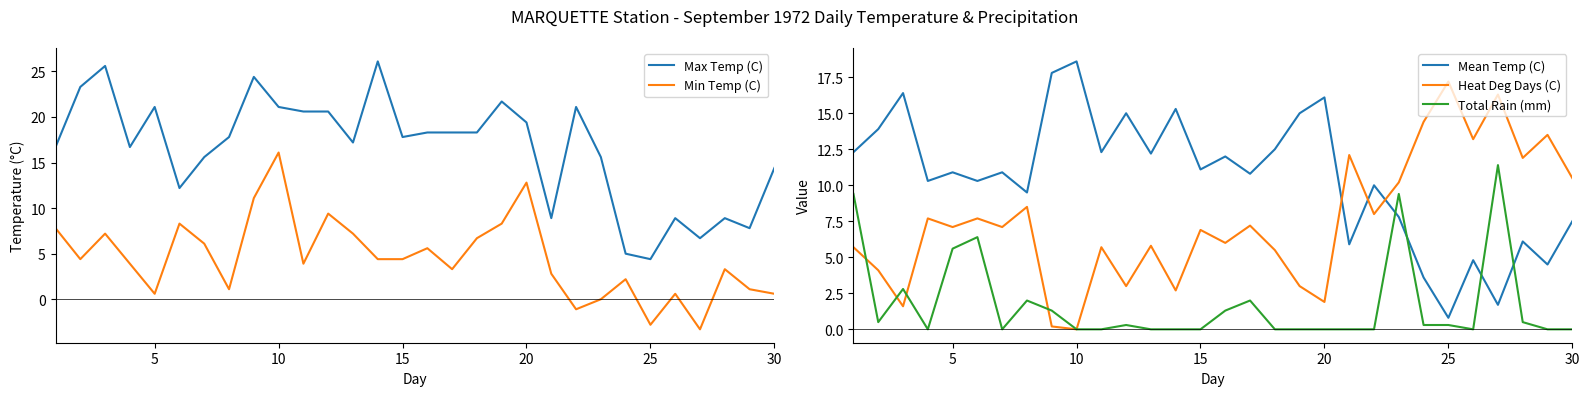

Reading right to left, list all the values displayed in this chart.

Max Temp (C): 14.4	7.8	8.9	6.7	8.9	4.4	5.0	15.6	21.1	8.9	19.4	21.7	18.3	18.3	18.3	17.8	26.1	17.2	20.6	20.6	21.1	24.4	17.8	15.6	12.2	21.1	16.7	25.6	23.3	16.7
Min Temp (C): 0.6	1.1	3.3	-3.3	0.6	-2.8	2.2	0.0	-1.1	2.8	12.8	8.3	6.7	3.3	5.6	4.4	4.4	7.2	9.4	3.9	16.1	11.1	1.1	6.1	8.3	0.6	3.9	7.2	4.4	7.8
Mean Temp (C): 7.5	4.5	6.1	1.7	4.8	0.8	3.6	7.8	10.0	5.9	16.1	15.0	12.5	10.8	12.0	11.1	15.3	12.2	15.0	12.3	18.6	17.8	9.5	10.9	10.3	10.9	10.3	16.4	13.9	12.3
Heat Deg Days (C): 10.5	13.5	11.9	16.3	13.2	17.2	14.4	10.2	8.0	12.1	1.9	3.0	5.5	7.2	6.0	6.9	2.7	5.8	3.0	5.7	0.0	0.2	8.5	7.1	7.7	7.1	7.7	1.6	4.1	5.7
Total Rain (mm): 0.0	0.0	0.5	11.4	0.0	0.3	0.3	9.4	0.0	0.0	0.0	0.0	0.0	2.0	1.3	0.0	0.0	0.0	0.3	0.0	0.0	1.3	2.0	0.0	6.4	5.6	0.0	2.8	0.5	9.4